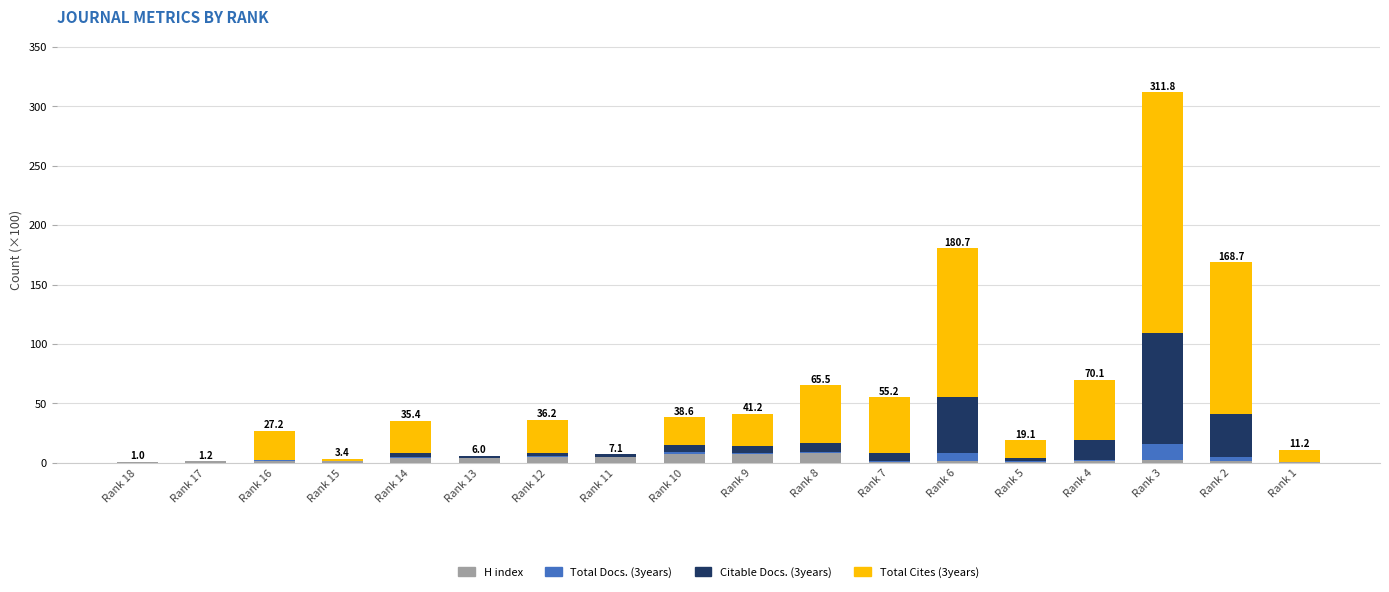

Does the chart contain stacked bars?

Yes